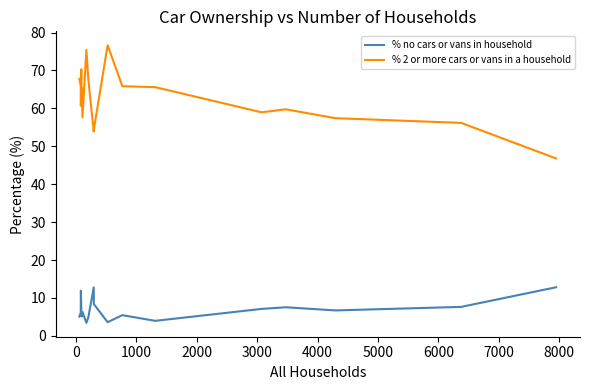

Which series has the widest spread of values?

% 2 or more cars or vans in a household